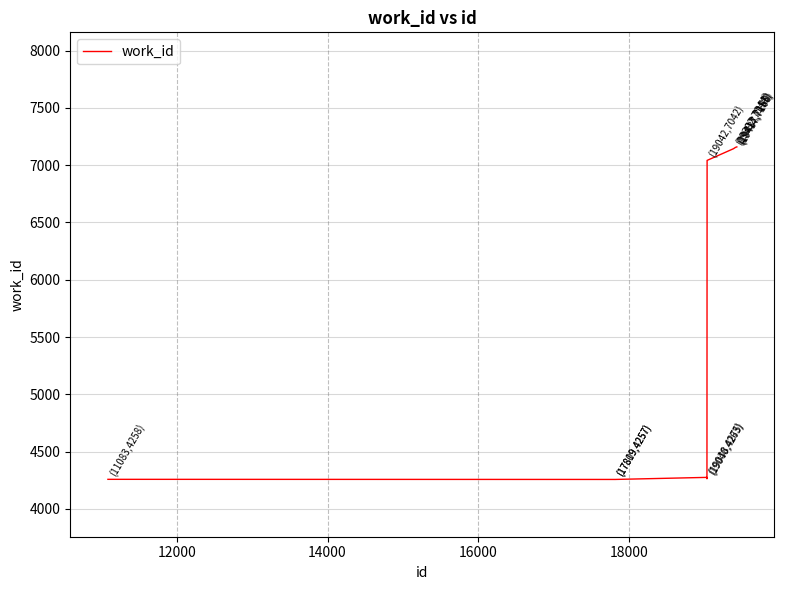

What is the maximum value shown in the chart?

7160